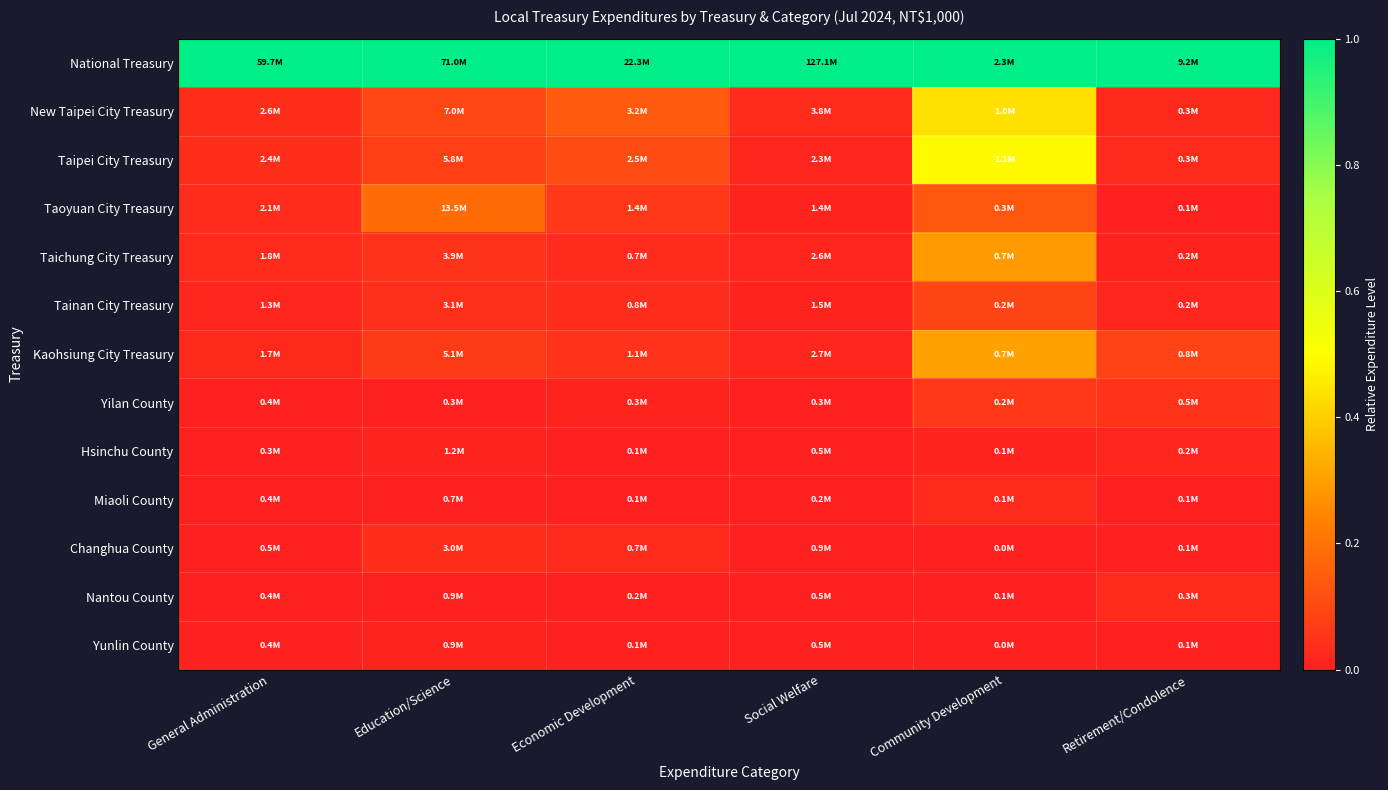

Reading right to left, extract all data points from this chart.

National Treasury: Retirement/Condolence=1.0	Community Development=1.0	Social Welfare=1.0	Economic Development=1.0	Education/Science=1.0	General Administration=1.0
New Taipei City Treasury: Retirement/Condolence=0.0	Community Development=0.4	Social Welfare=0.0	Economic Development=0.1	Education/Science=0.1	General Administration=0.0
Taipei City Treasury: Retirement/Condolence=0.0	Community Development=0.5	Social Welfare=0.0	Economic Development=0.1	Education/Science=0.1	General Administration=0.0
Taoyuan City Treasury: Retirement/Condolence=0.0	Community Development=0.1	Social Welfare=0.0	Economic Development=0.1	Education/Science=0.2	General Administration=0.0
Taichung City Treasury: Retirement/Condolence=0.0	Community Development=0.3	Social Welfare=0.0	Economic Development=0.0	Education/Science=0.0	General Administration=0.0
Tainan City Treasury: Retirement/Condolence=0.0	Community Development=0.1	Social Welfare=0.0	Economic Development=0.0	Education/Science=0.0	General Administration=0.0
Kaohsiung City Treasury: Retirement/Condolence=0.1	Community Development=0.3	Social Welfare=0.0	Economic Development=0.0	Education/Science=0.1	General Administration=0.0
Yilan County: Retirement/Condolence=0.1	Community Development=0.1	Social Welfare=0.0	Economic Development=0.0	Education/Science=0.0	General Administration=0.0
Hsinchu County: Retirement/Condolence=0.0	Community Development=0.0	Social Welfare=0.0	Economic Development=0.0	Education/Science=0.0	General Administration=0.0
Miaoli County: Retirement/Condolence=0.0	Community Development=0.0	Social Welfare=0.0	Economic Development=0.0	Education/Science=0.0	General Administration=0.0
Changhua County: Retirement/Condolence=0.0	Community Development=0.0	Social Welfare=0.0	Economic Development=0.0	Education/Science=0.0	General Administration=0.0
Nantou County: Retirement/Condolence=0.0	Community Development=0.0	Social Welfare=0.0	Economic Development=0.0	Education/Science=0.0	General Administration=0.0
Yunlin County: Retirement/Condolence=0.0	Community Development=0.0	Social Welfare=0.0	Economic Development=0.0	Education/Science=0.0	General Administration=0.0